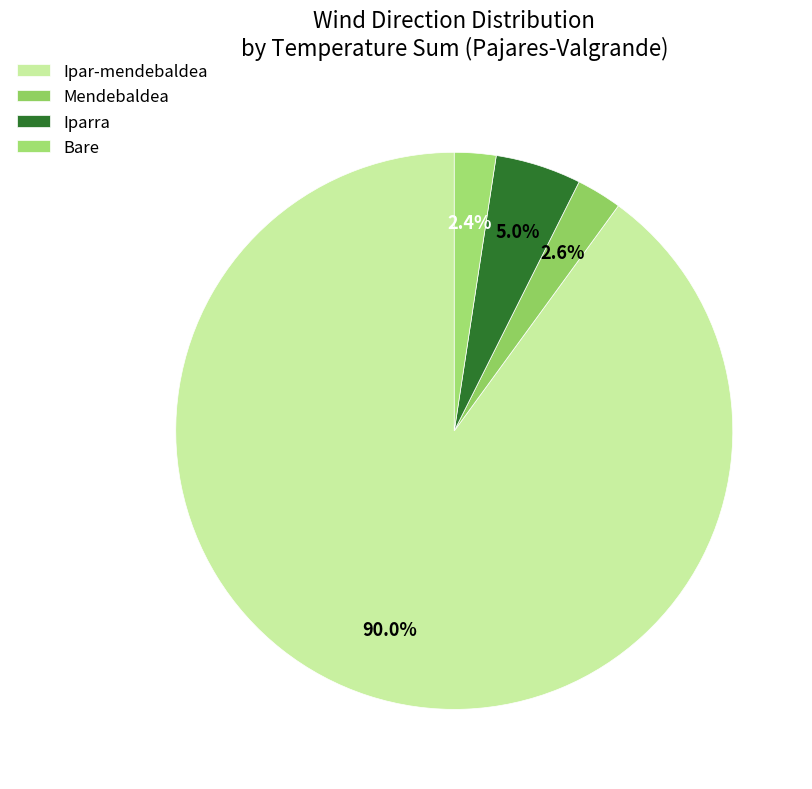

Which has a higher value, Mendebaldea or Iparra?

Iparra